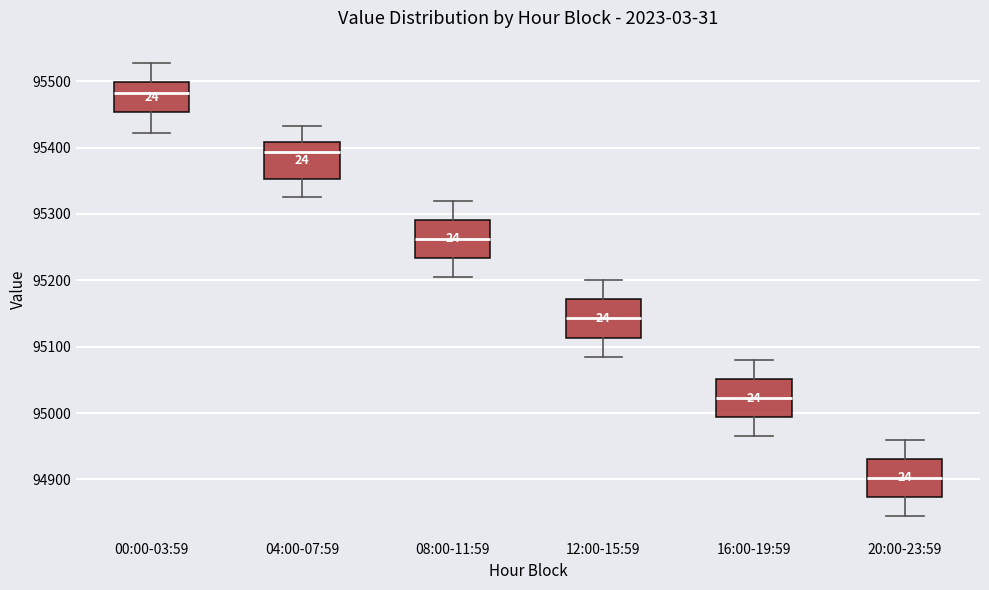

Where does the lower whisker of the box for 04:00-07:59 end on the y-axis? The values are not printed on the chart, so give them approximately, as read against the axis.

95330